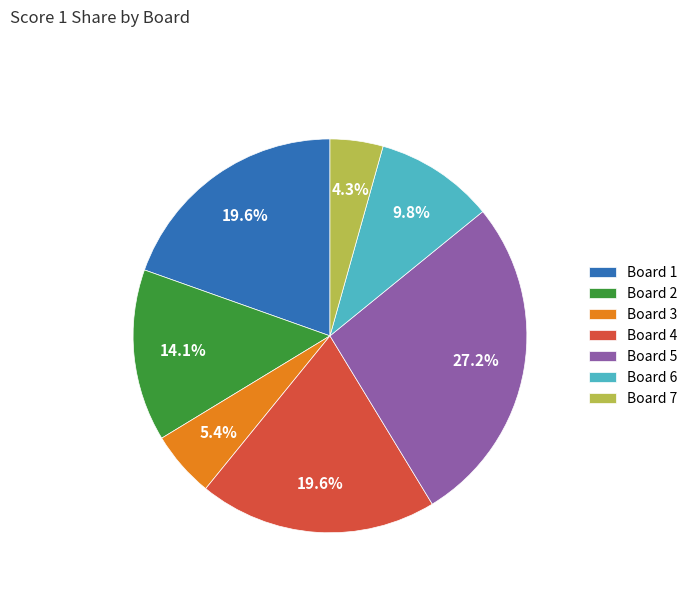

Combined, do Board 6 and Board 1 account for over 50%?

No